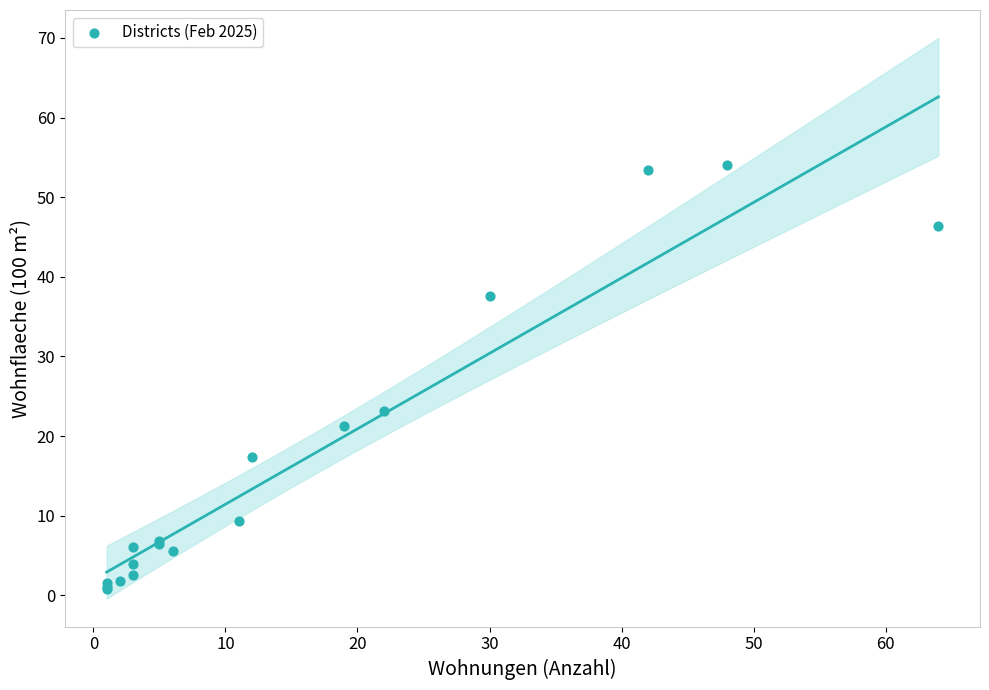

What Y value in the scatter plot is closest to 27?

23.1